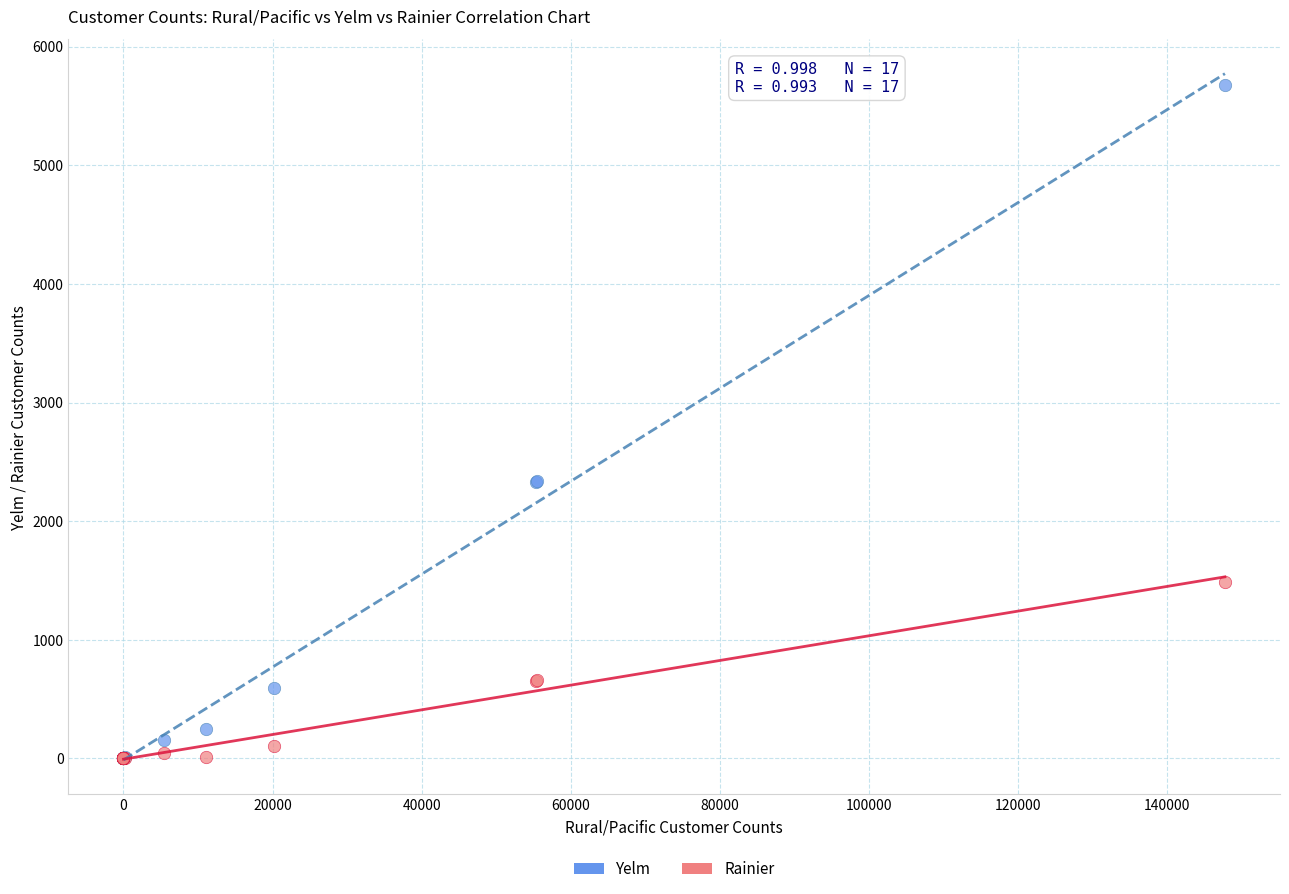

Which series contains the highest Y value?

Yelm